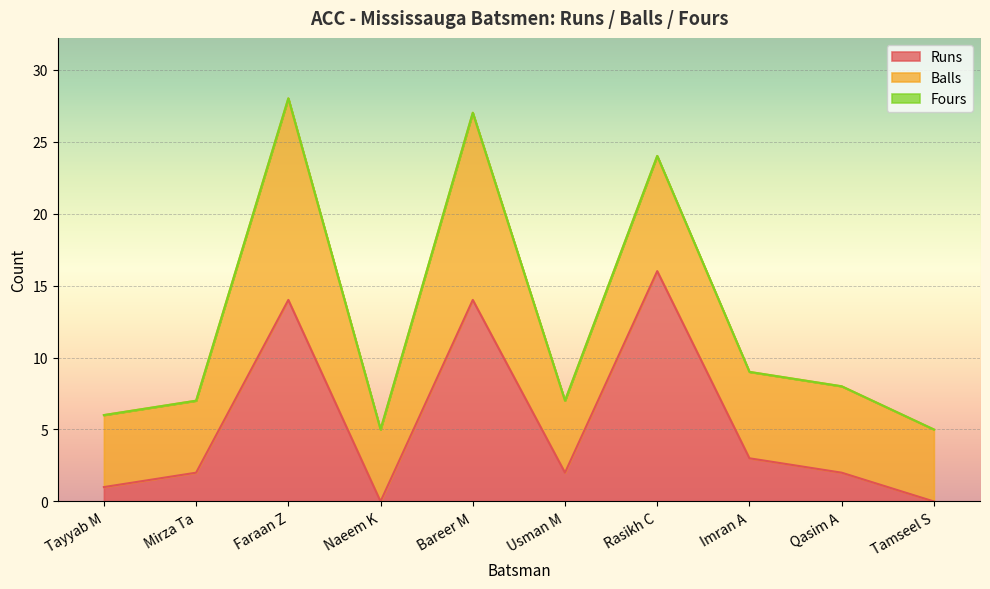

How many lines are shown in the chart?

3